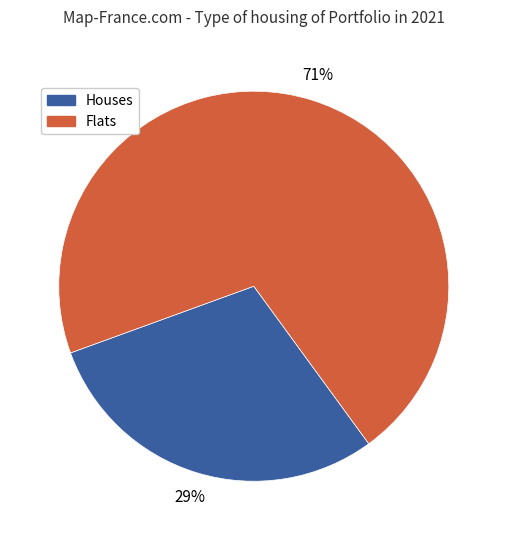

Do Flats and Houses together represent more than half of the pie?

Yes